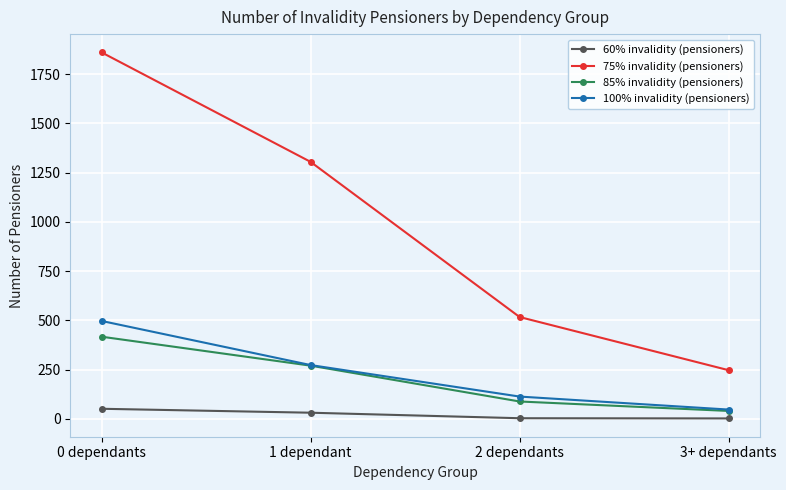

Is the value of 75% invalidity (pensioners) at 1 dependant greater than the value of 85% invalidity (pensioners) at 0 dependants?

Yes